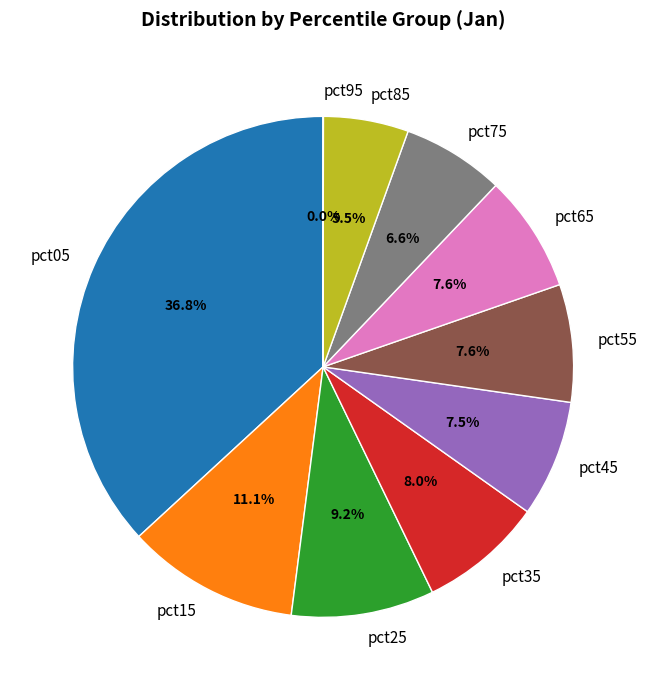

The pct55 slice represents 8% of the pie. True or false?

True